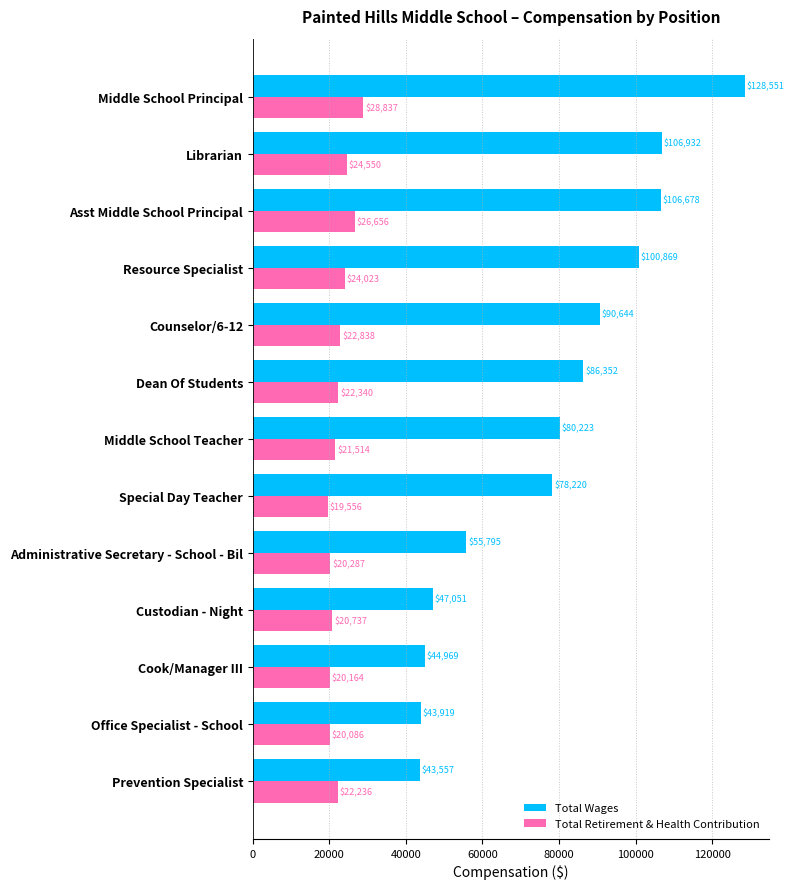

Is it true that Total Retirement & Health Contribution equals 28837.0 at Middle School Principal?

True